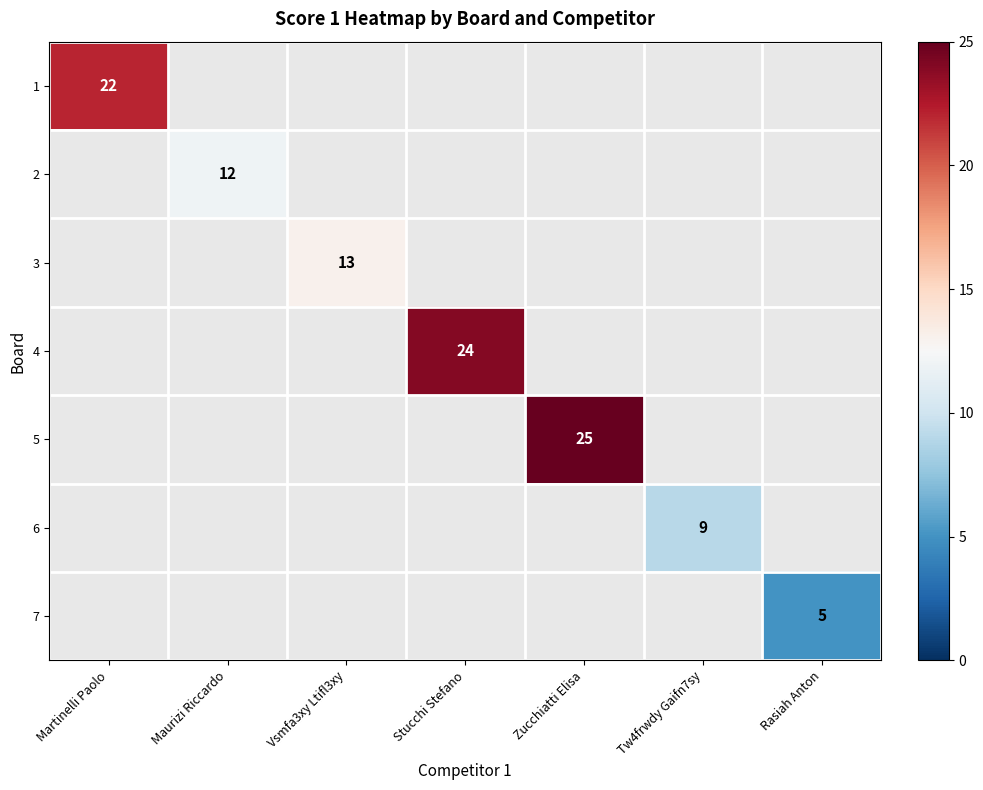

Is it true that 7 equals 3 at Rasiah Anton?

False